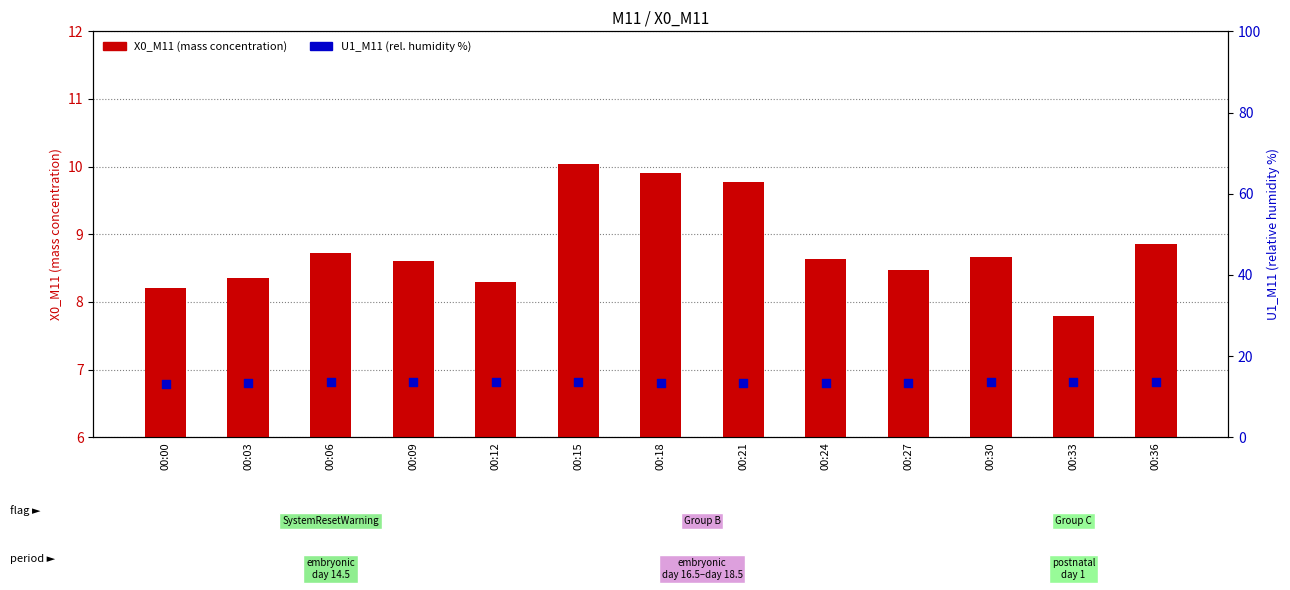

What are all the series names shown in the legend?

X0_M11 (mass concentration), U1_M11 (rel. humidity %)